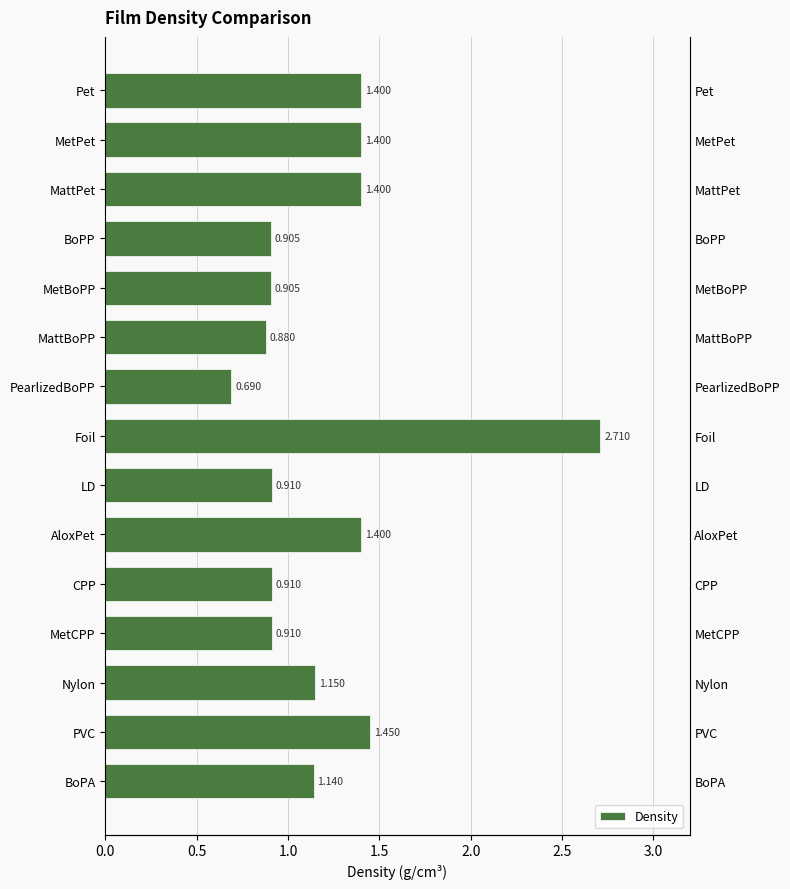

Reading left to right, what are all the values shown in this chart?

1.4	1.4	1.4	0.9	0.9	0.9	0.7	2.7	0.9	1.4	0.9	0.9	1.1	1.4	1.1